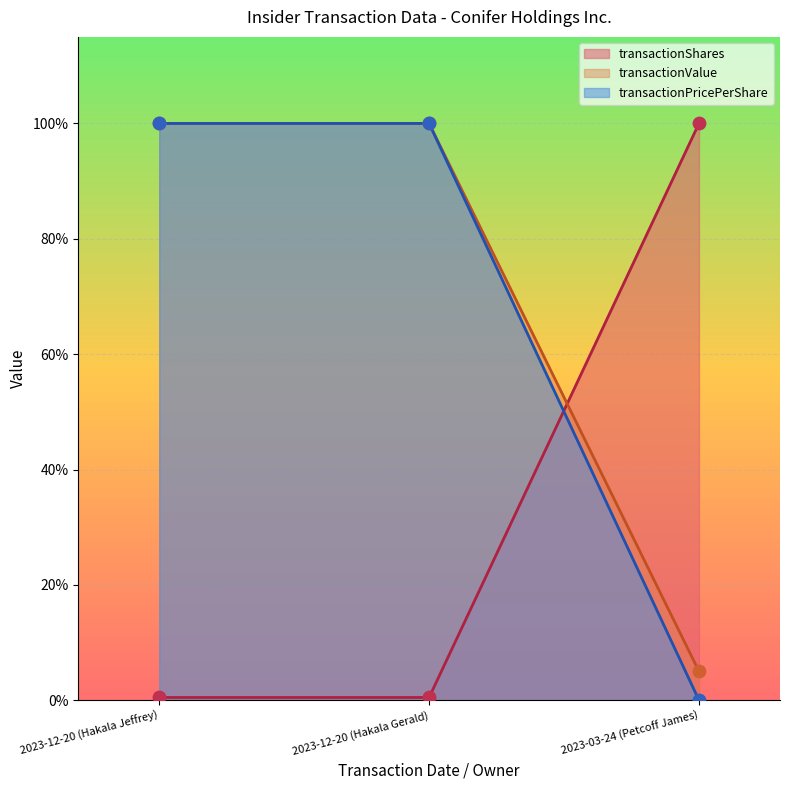

At which category is the sum across all series the highest?

2023-12-20 (Hakala Jeffrey)